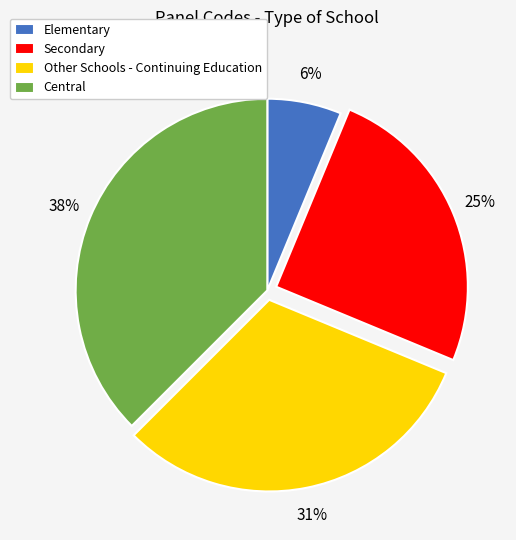

Combined, do Secondary and Elementary account for over 50%?

No